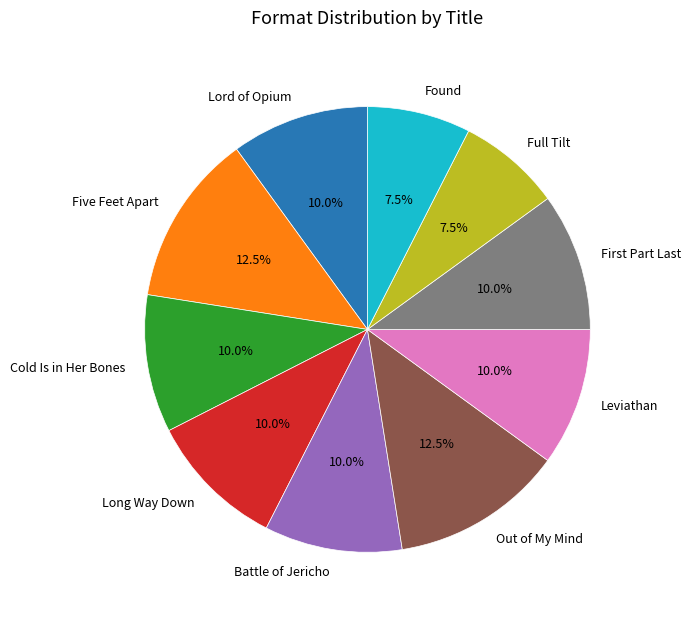

The Out of My Mind slice represents 4% of the pie. True or false?

False